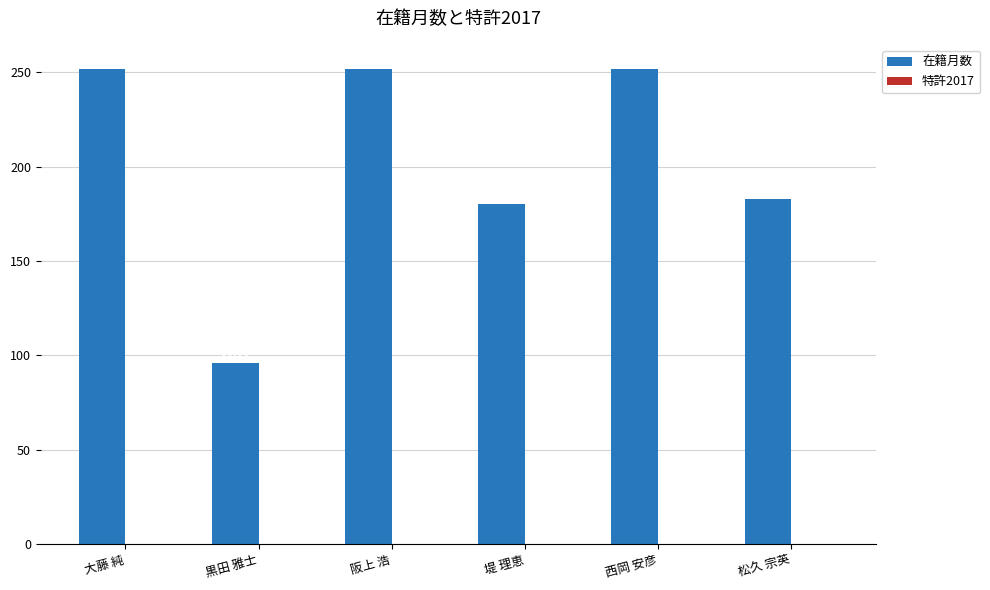

What is the label of the 5th bar from the left?

西岡 安彦